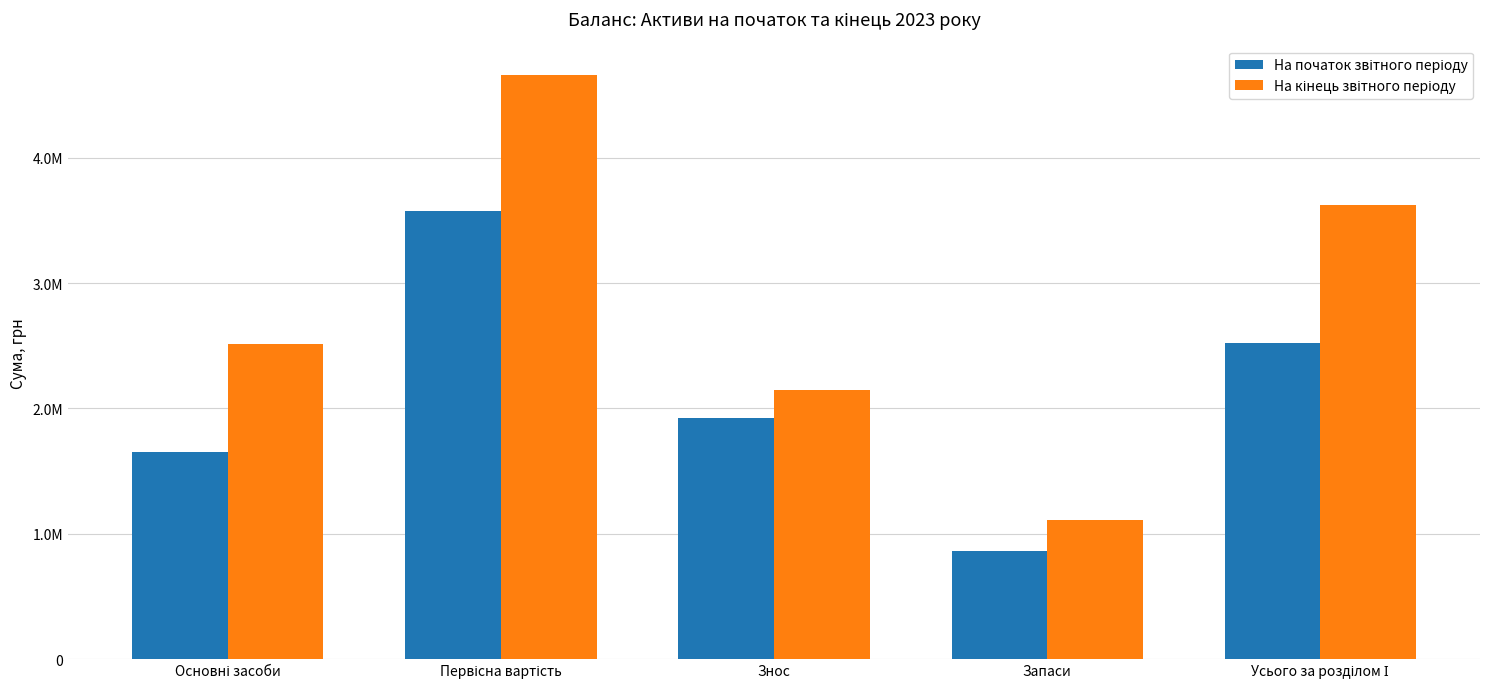

Are the bars grouped side by side (vs. stacked)?

Yes